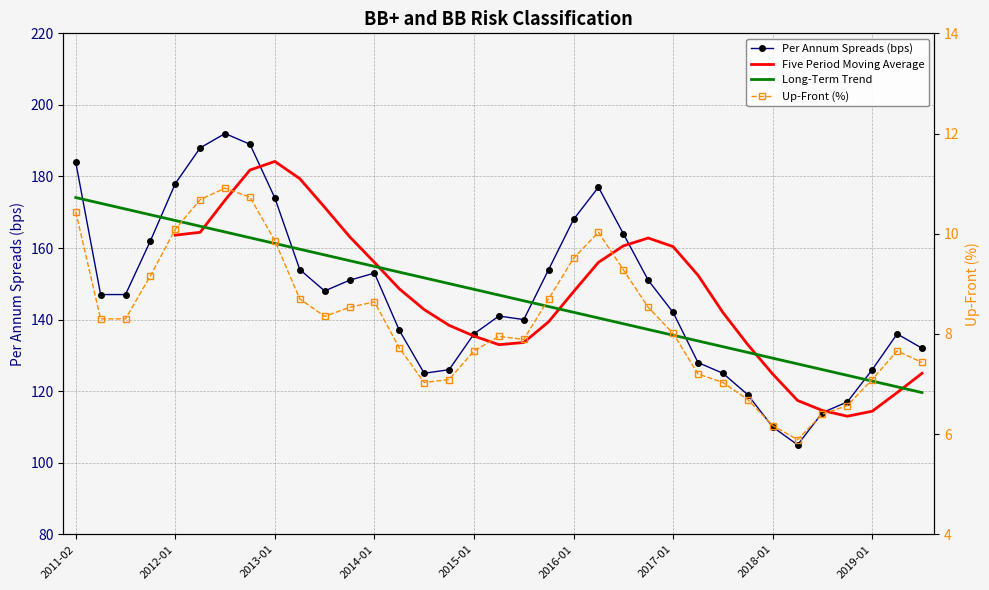

How many values in the Up-Front (%) series exceed 8?

19